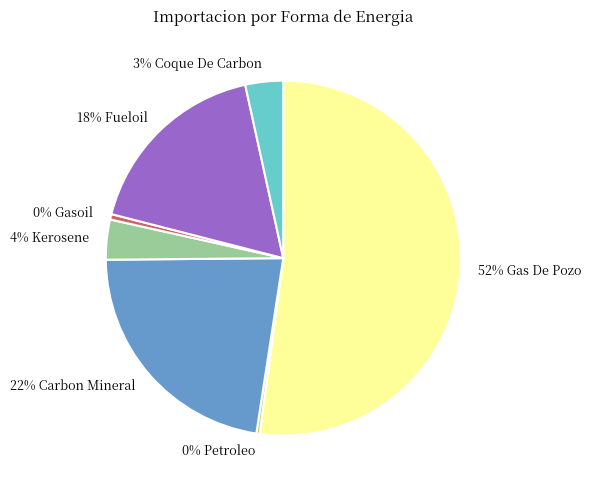

To the nearest percent, what is the average slice percentage?

14%